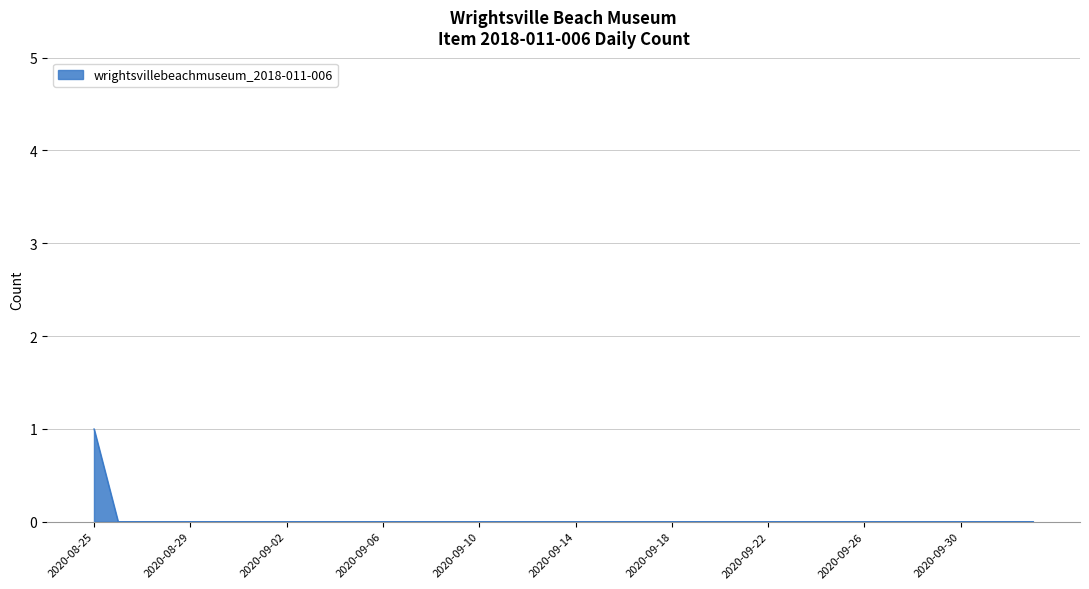

Which label corresponds to the largest value in the chart?

2020-08-25